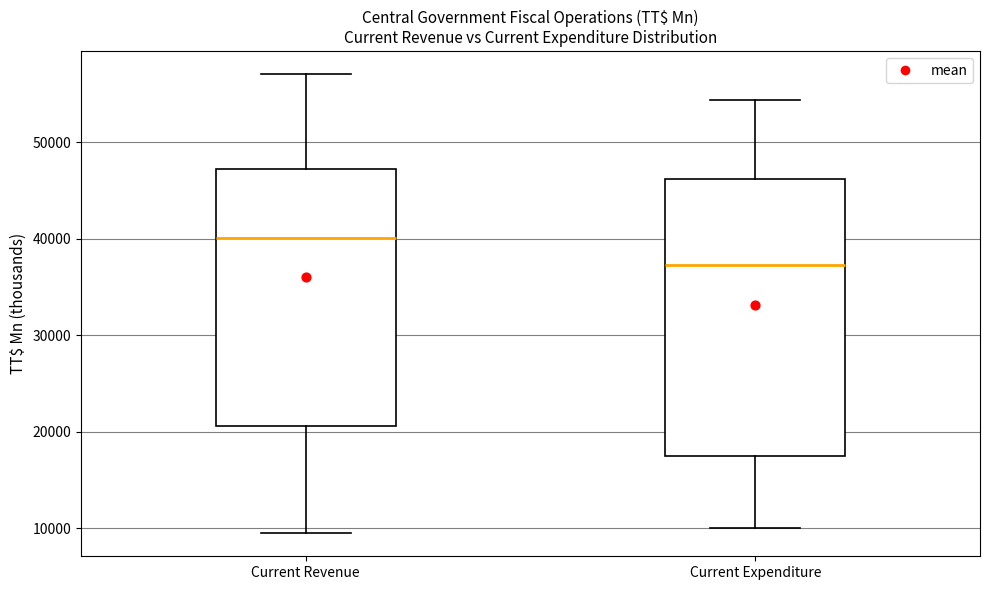

Reading left to right, read every box against the y-axis: the position of its median line, the range the box covers, and the ends of its whiskers. The values are not printed on the chart, so give them approximately, as read against the axis.

Current Revenue: median 40000, box 21000 to 47000, whiskers 9000 to 57000
Current Expenditure: median 37000, box 17000 to 46000, whiskers 10000 to 54000